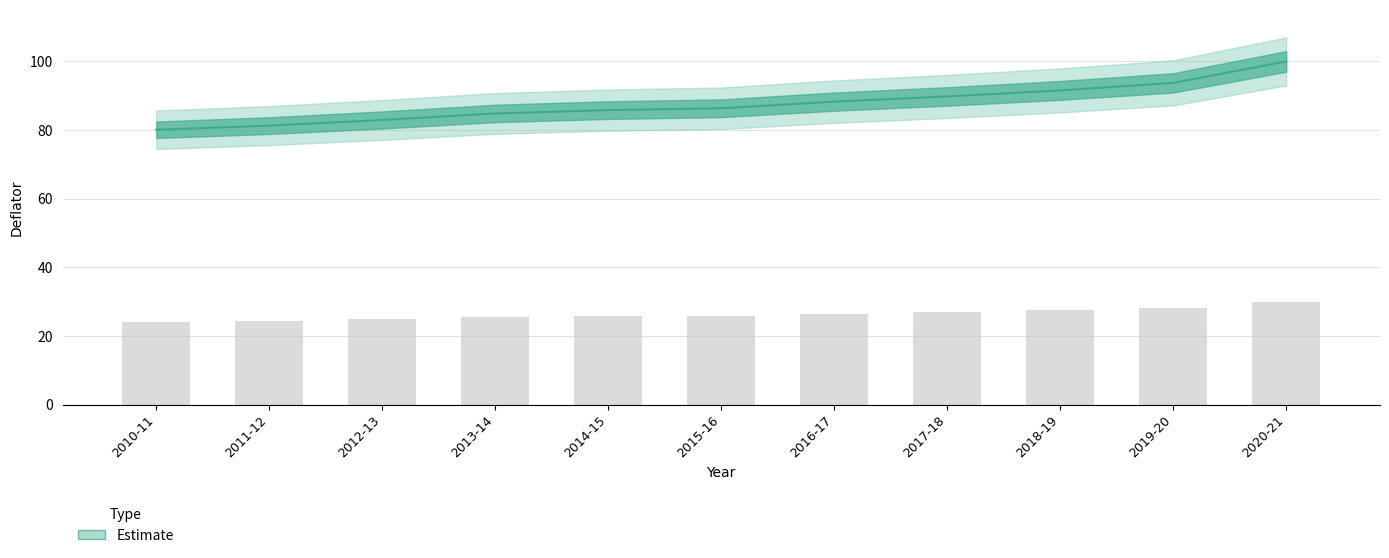

What is the maximum value shown in the chart?

100.0